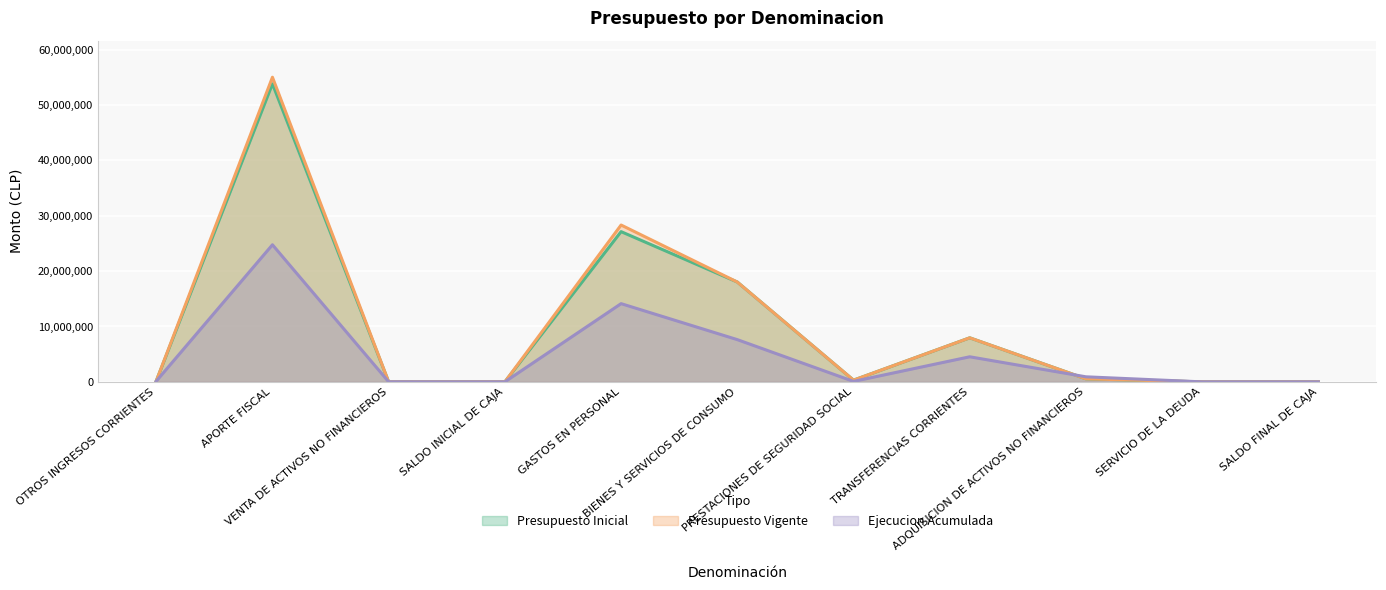

Reading right to left, what are all the values shown in this chart?

Presupuesto Inicial: 1000	1000	546281	7956320	308400	18031720	27132862	2000	0	53827442	148141
Presupuesto Vigente: 1000	1000	546281	7956320	308400	18031720	28327624	2000	0	55022204	148141
Ejecucion Acumulada: 0	0	913033	4529746	82782	7627745	14126690	0	7155	24761084	122285